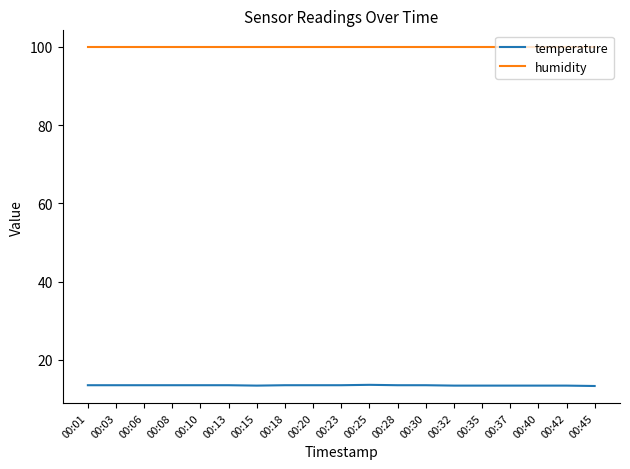

At 00:18, list the series in order from largest to smallest.

humidity, temperature